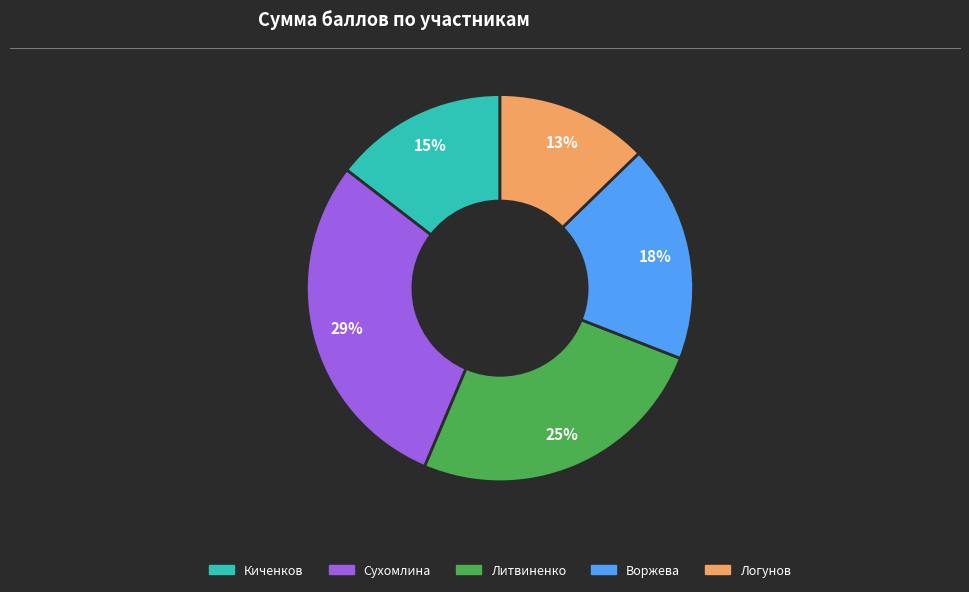

To the nearest percent, what portion does Сухомлина represent?

29%